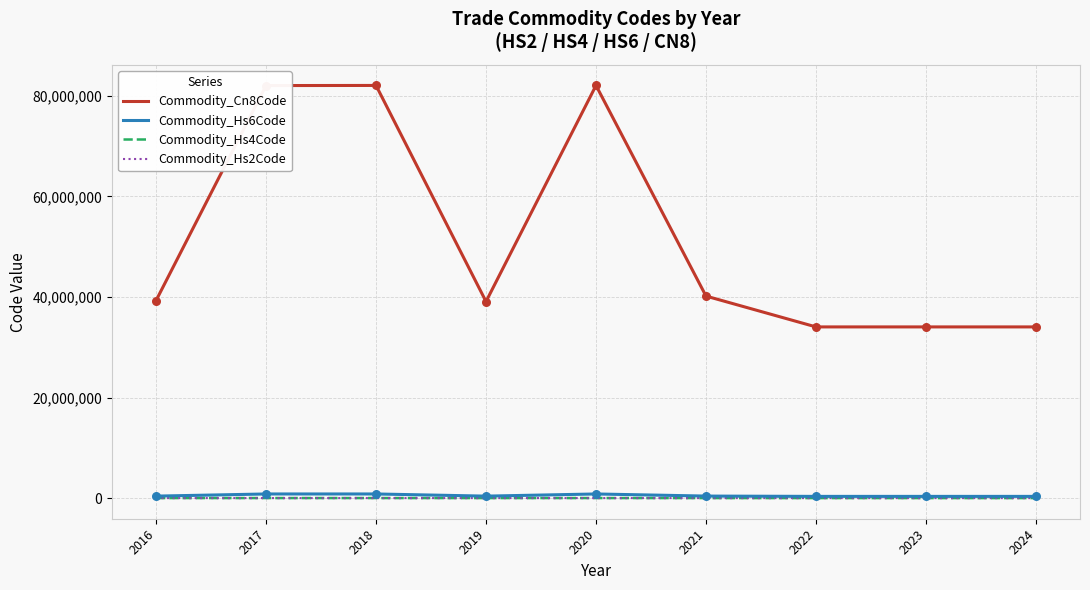

True or false: Commodity_Cn8Code and Commodity_Hs4Code intersect in this chart.

False